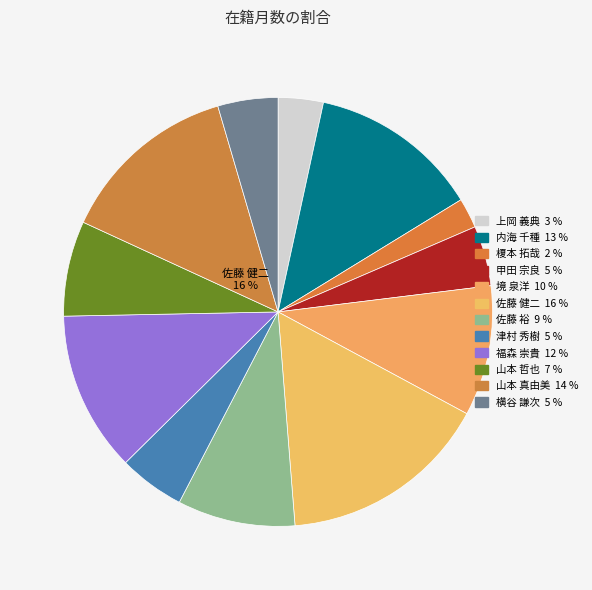

What is the change in value from 境 泉洋 to 山本 哲也?

-42